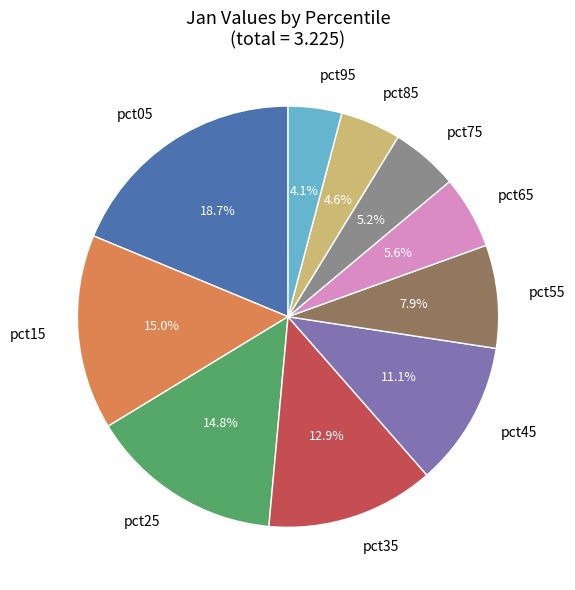

Does pct35 account for over 50% of the chart?

No